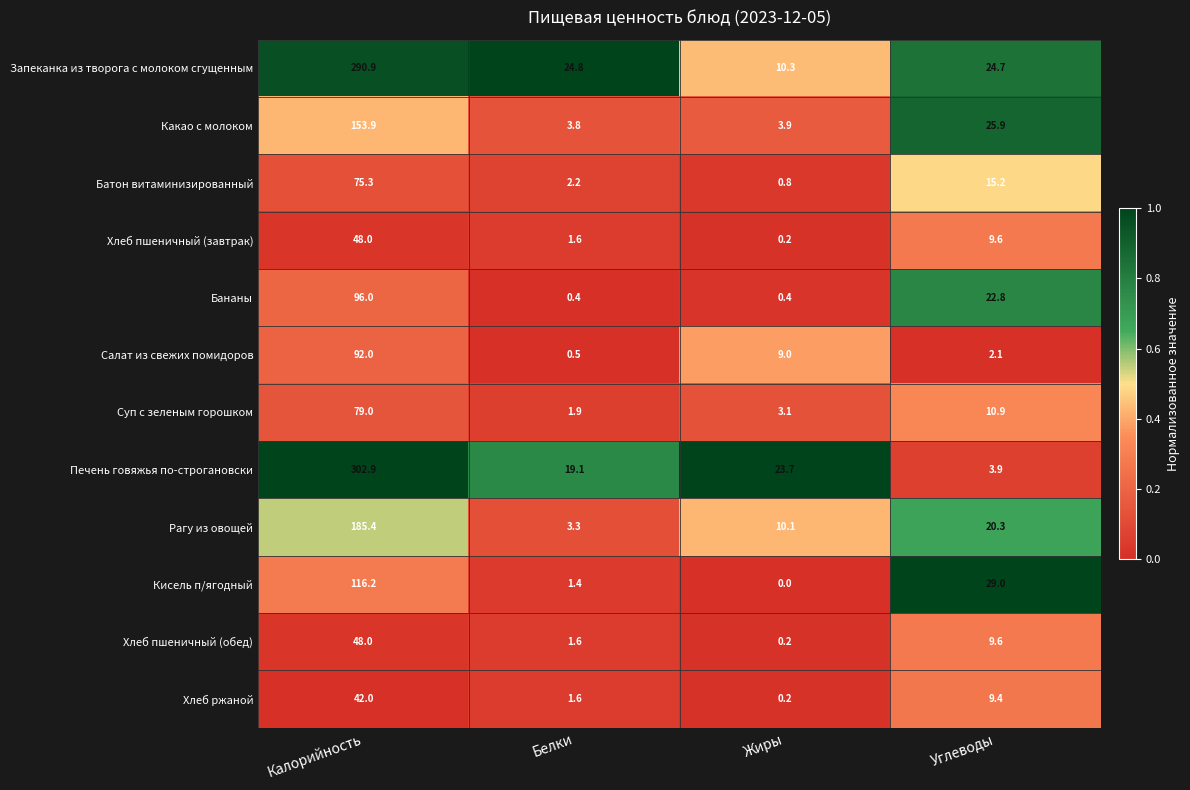

What is the spread (max minus min) of values at Жиры?

23.7